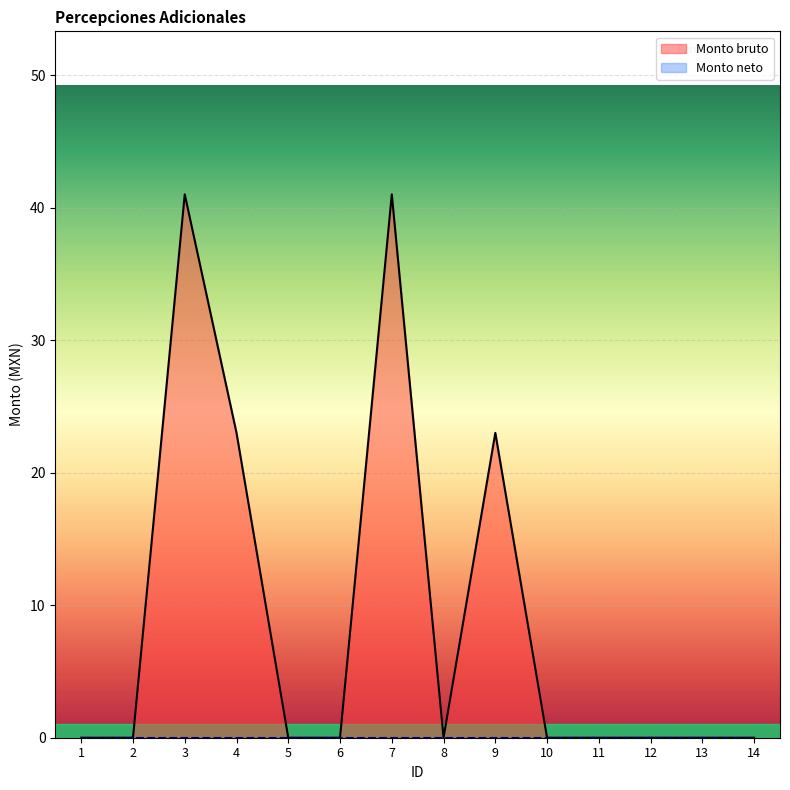

What is the sum of the values at 12 and 9?

23